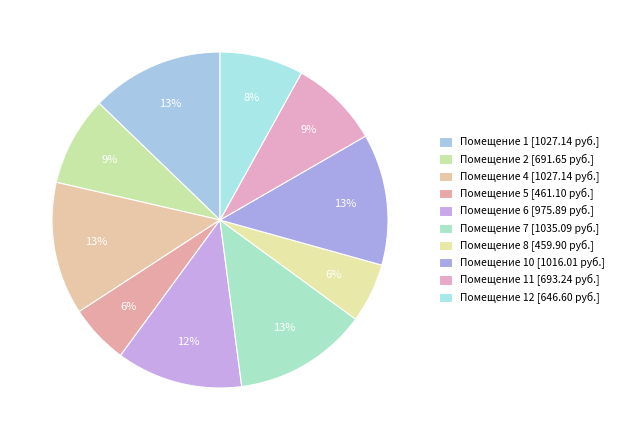

How many segments does this pie chart have?

10